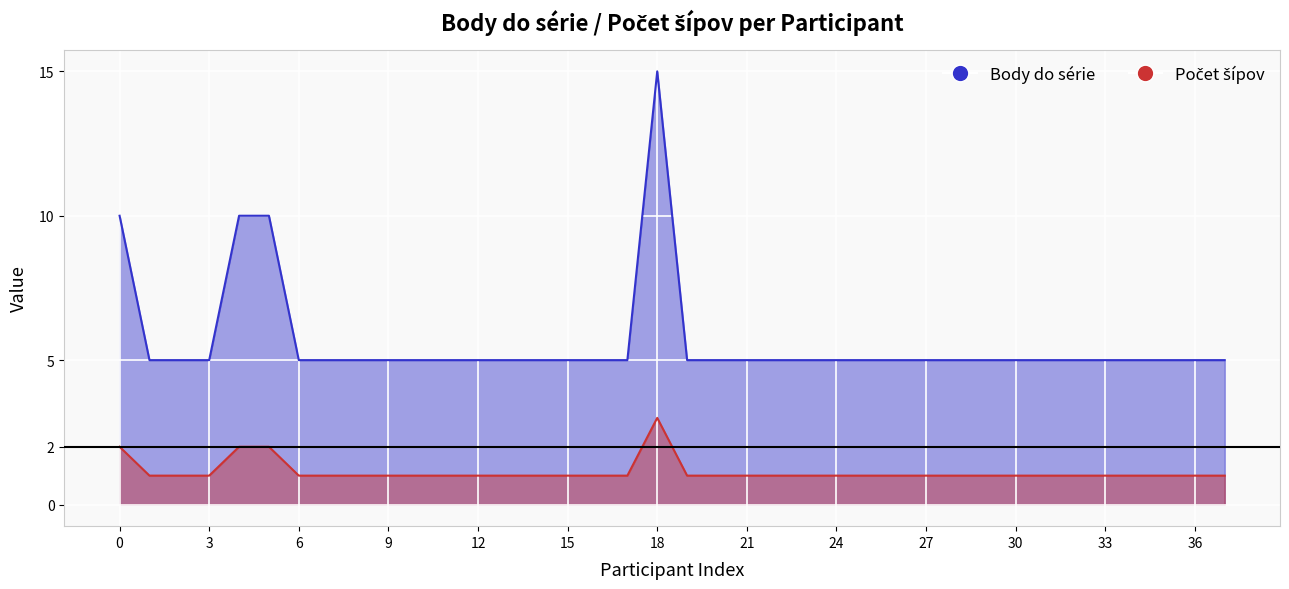

Is it true that Počet šípov equals 1 at 27?

True